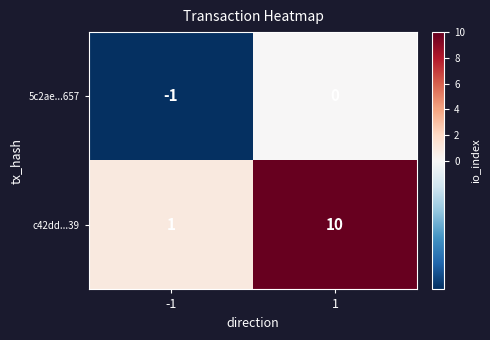

Read the c42dd...39 value at 1.

10